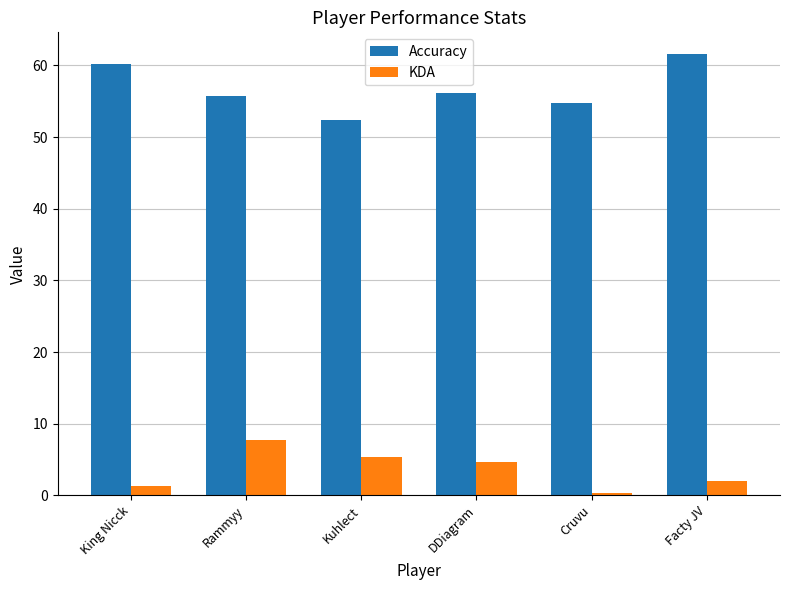

What are all the series names shown in the legend?

Accuracy, KDA